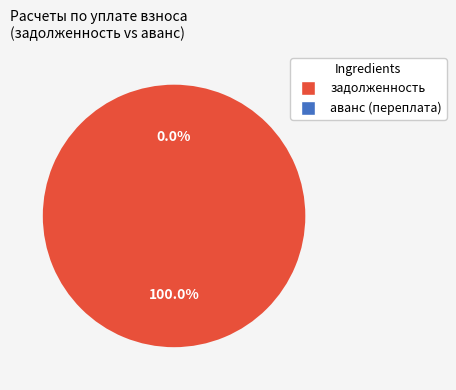

Rank the series by their average value, from highest to lowest.

задолженность, аванс (переплата)